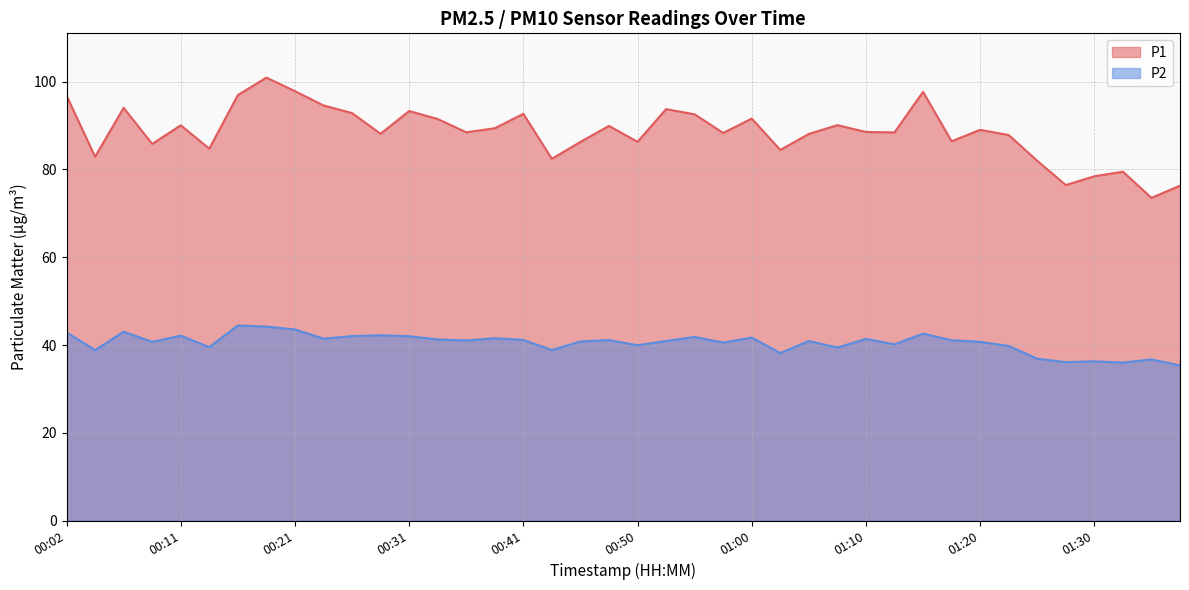

How many lines are shown in the chart?

2